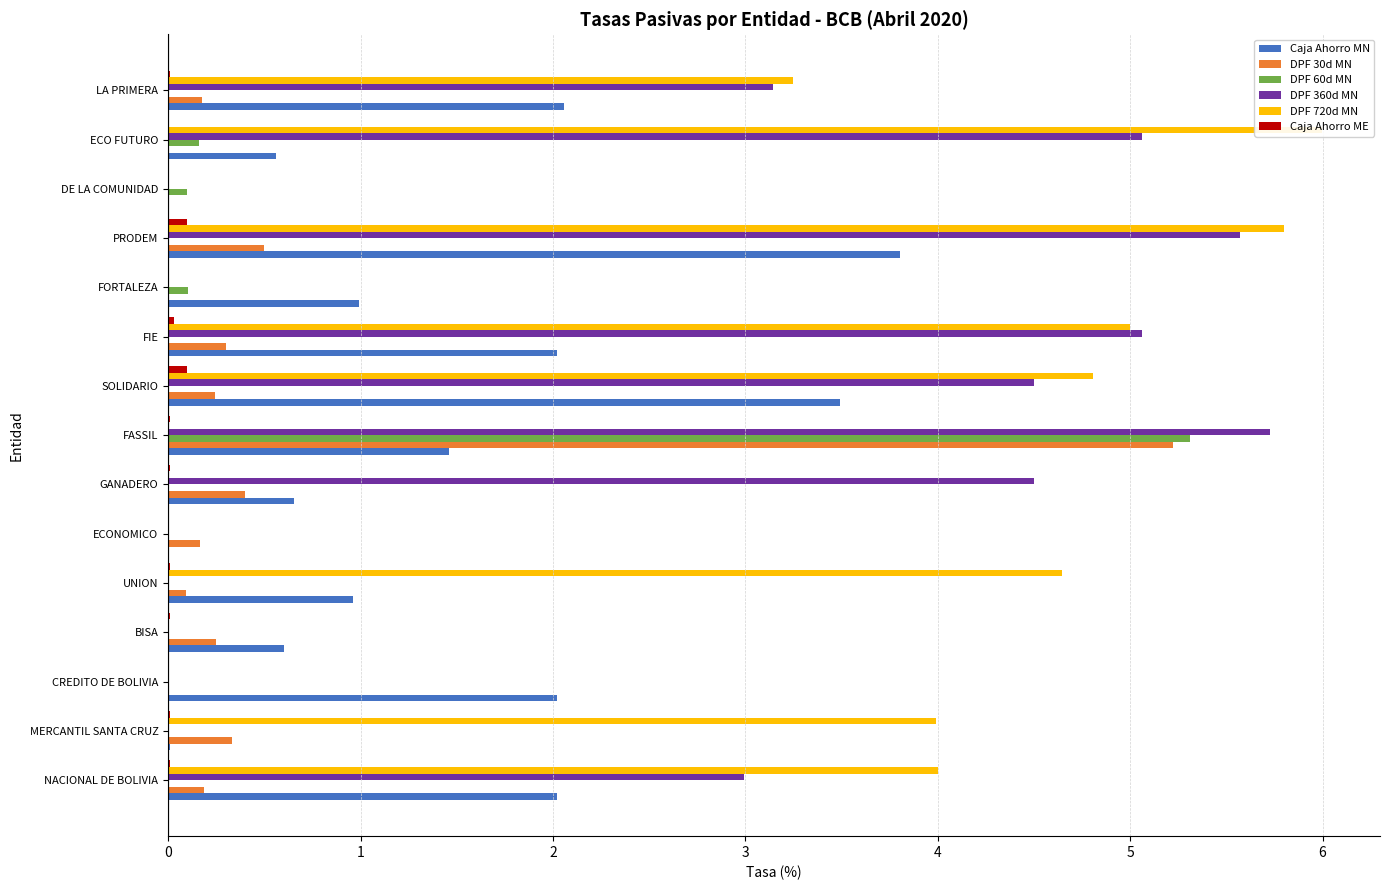

What is the difference between the second highest and minimum values in the Caja Ahorro ME series?

0.1